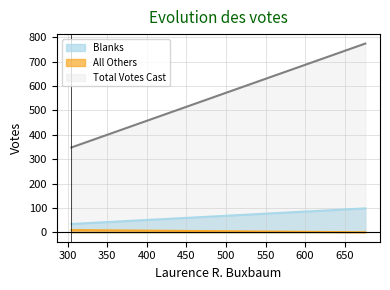

Which series has the widest spread of values?

Total Votes Cast